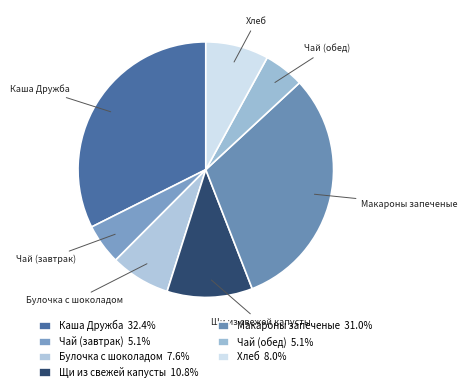

How many slices are in this pie chart?

7